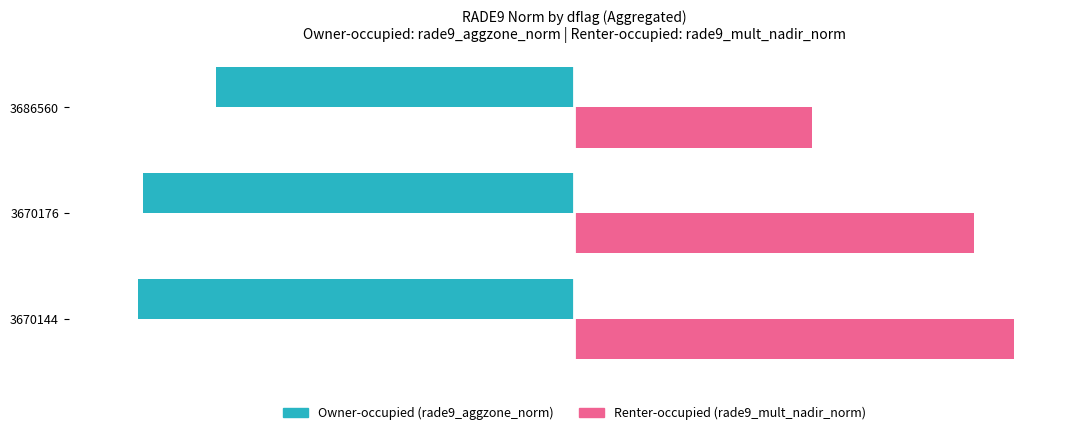

Read the Owner-occupied (rade9_aggzone_norm) value at 3670176.

-24.9